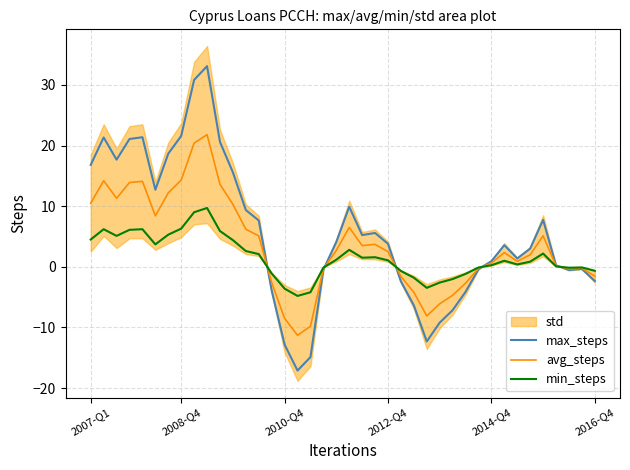

At which label is max_steps closest to 7?

13